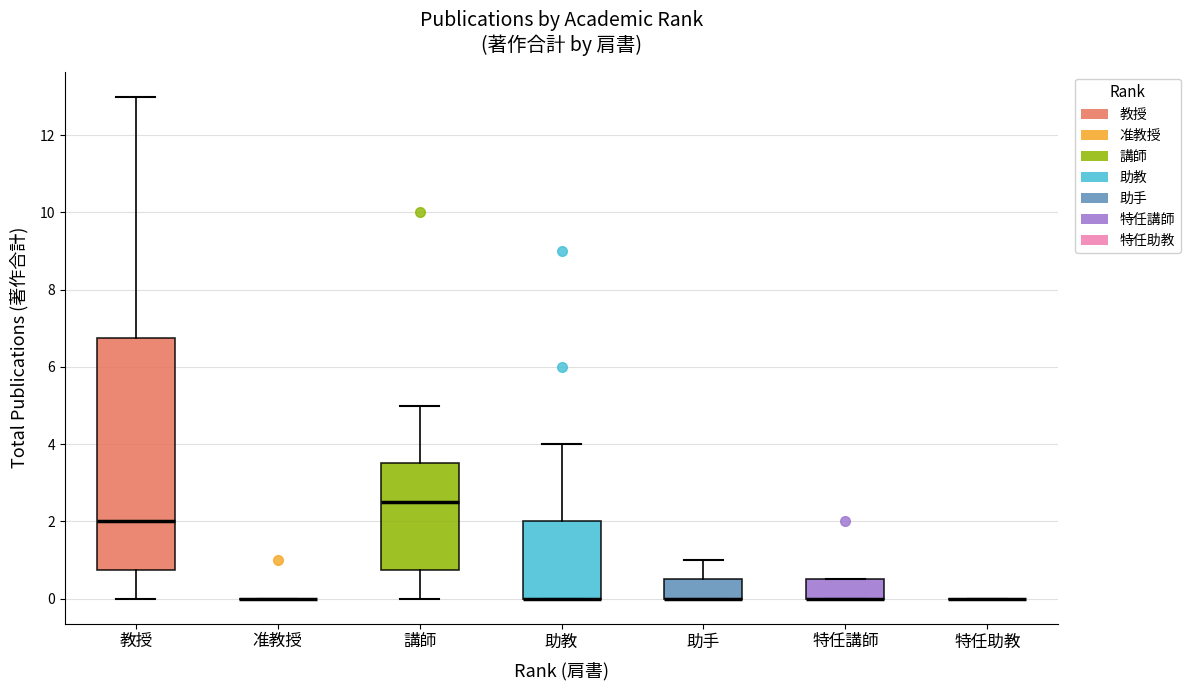

Reading left to right, read every box against the y-axis: the position of its median line, the range the box covers, and the ends of its whiskers. The values are not printed on the chart, so give them approximately, as read against the axis.

教授: median 2.0, box 0.8 to 6.8, whiskers 0.0 to 13.0
准教授: box collapsed to a line at 0.0, whiskers 0.0 to 0.0
講師: median 2.6, box 0.8 to 3.6, whiskers 0.0 to 5.0
助教: median 0.0 (drawn on the box's lower edge), box 0.0 to 2.0, whiskers 0.0 to 4.0
助手: median 0.0 (drawn on the box's lower edge), box 0.0 to 0.6, whiskers 0.0 to 1.0
特任講師: median 0.0 (drawn on the box's lower edge), box 0.0 to 0.6, whiskers 0.0 to 0.6
特任助教: box collapsed to a line at 0.0, whiskers 0.0 to 0.0